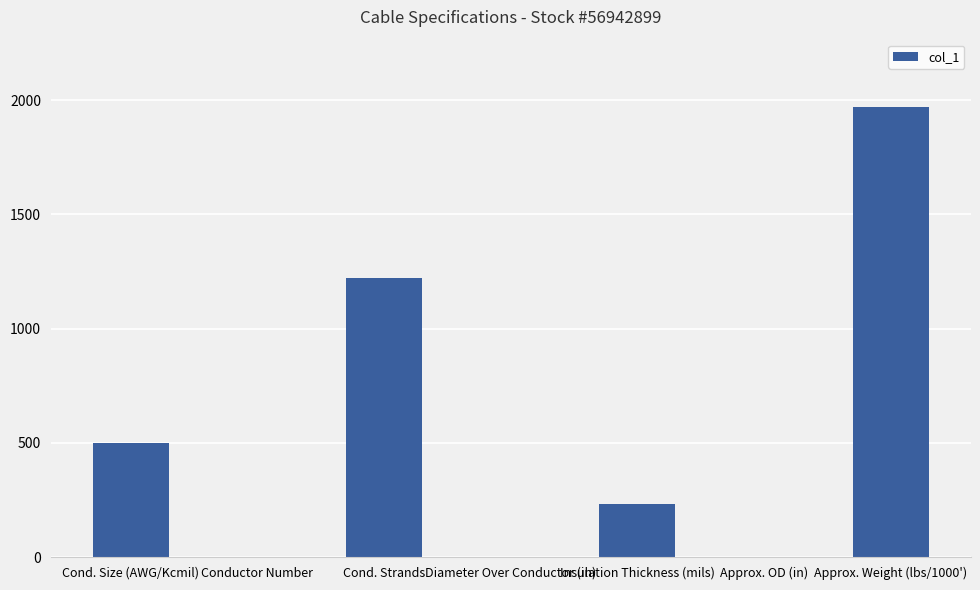

What is the maximum value shown in the chart?

1970.0